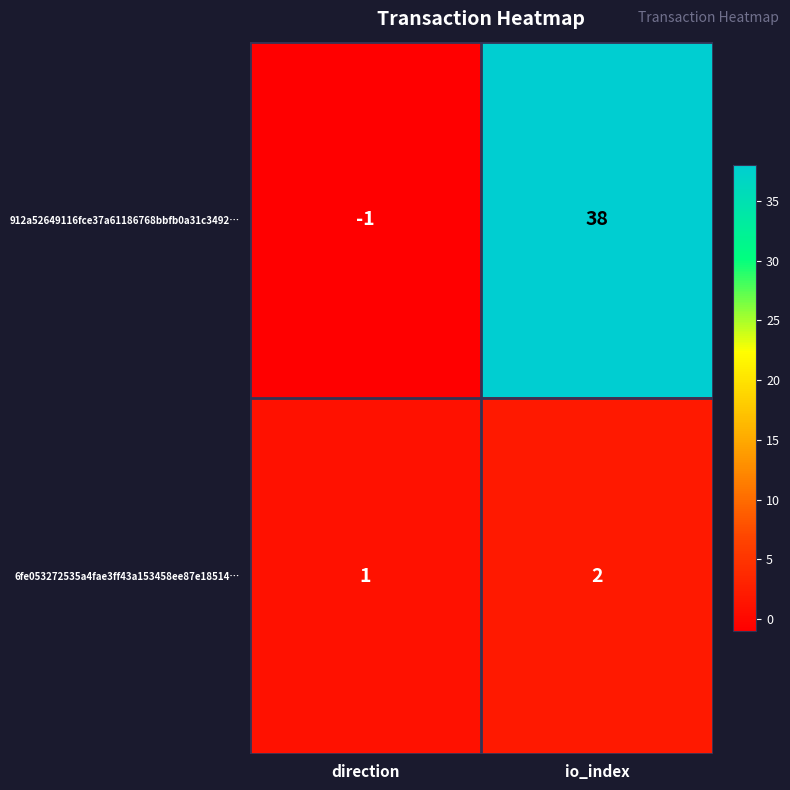

At which category is the sum across all series the highest?

io_index